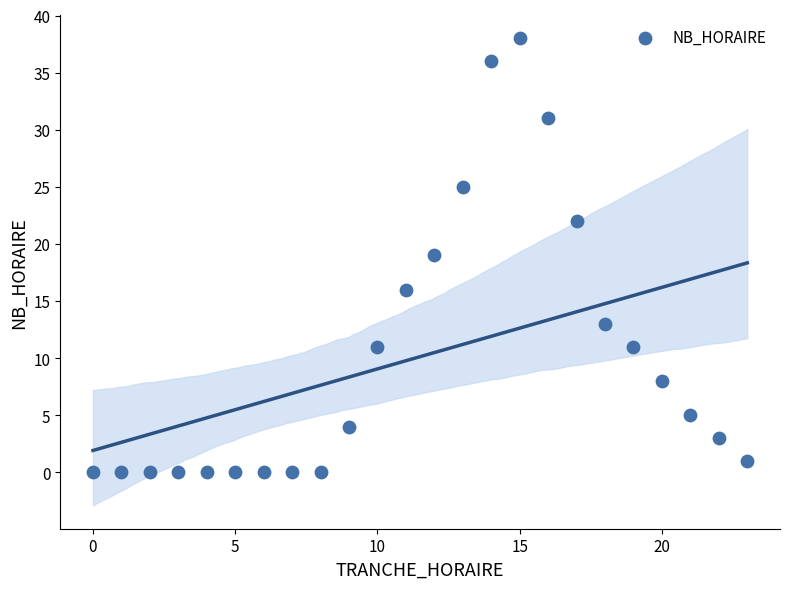

What is the range of X values (max minus min)?

23